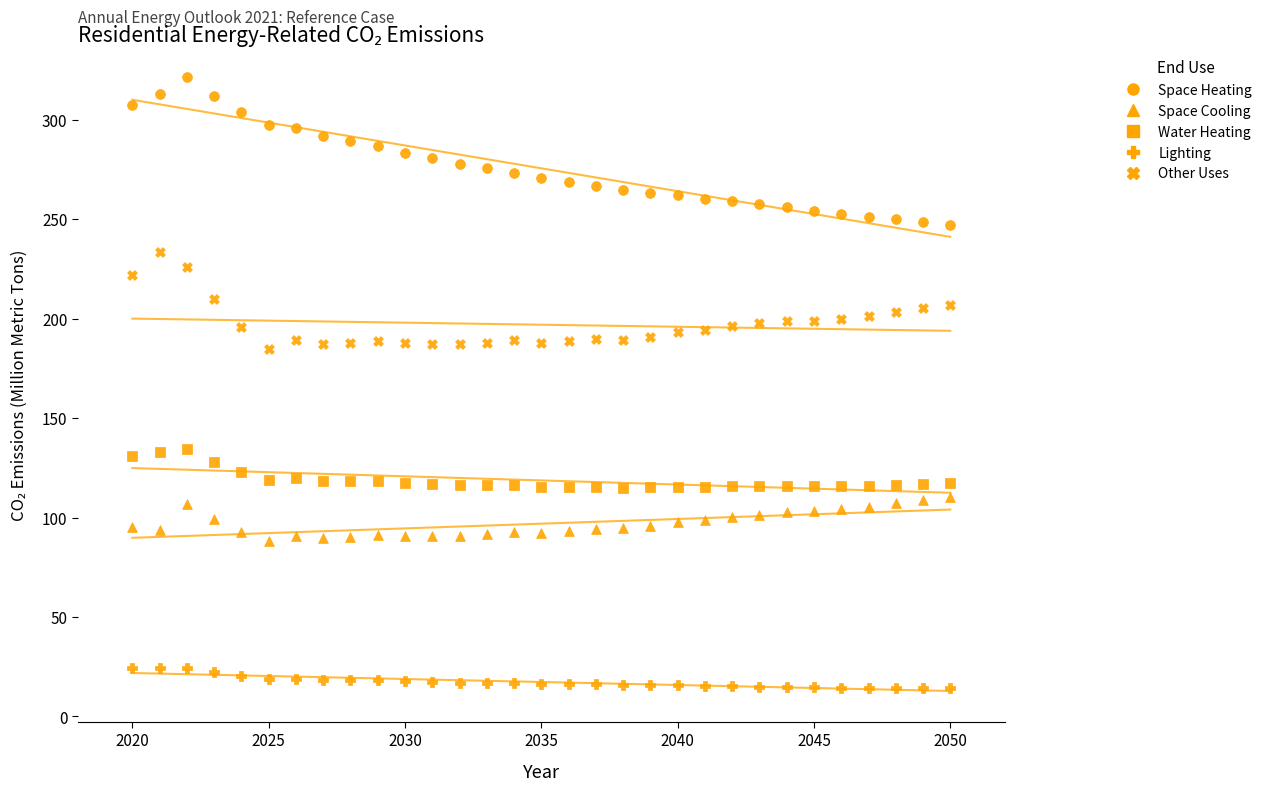

How many points are shown in the scatter plot?

155